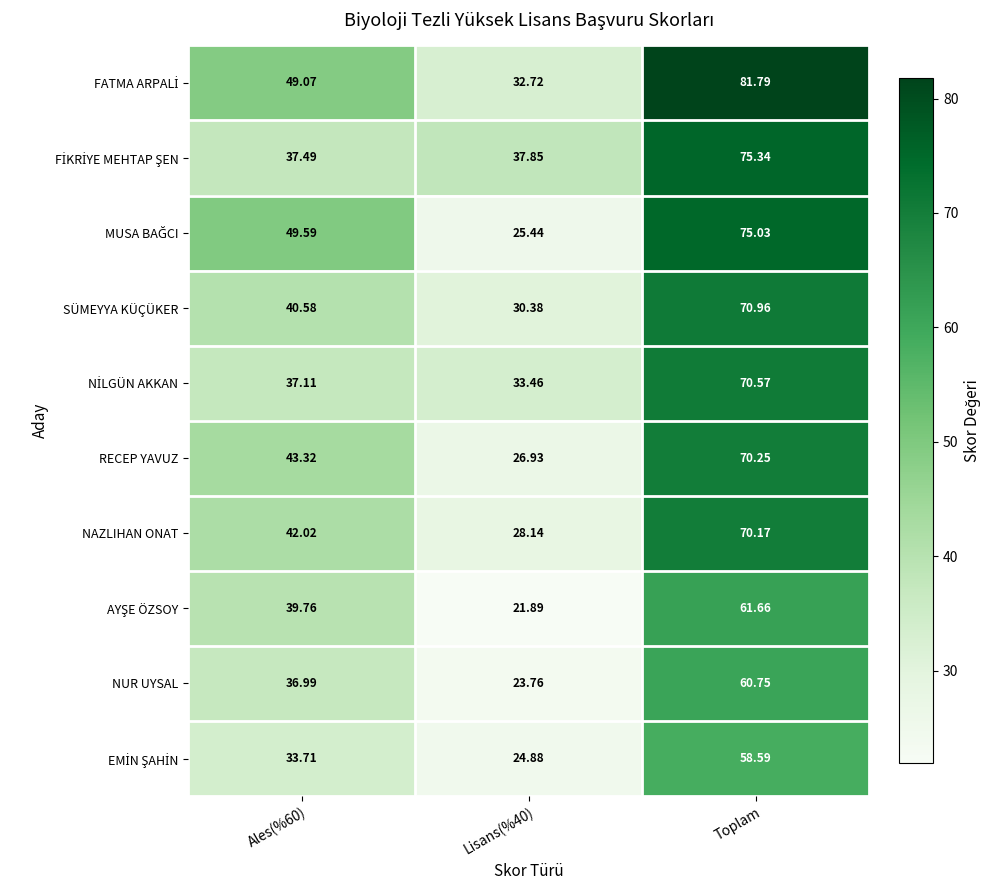

At which category is the sum across all series the highest?

Toplam